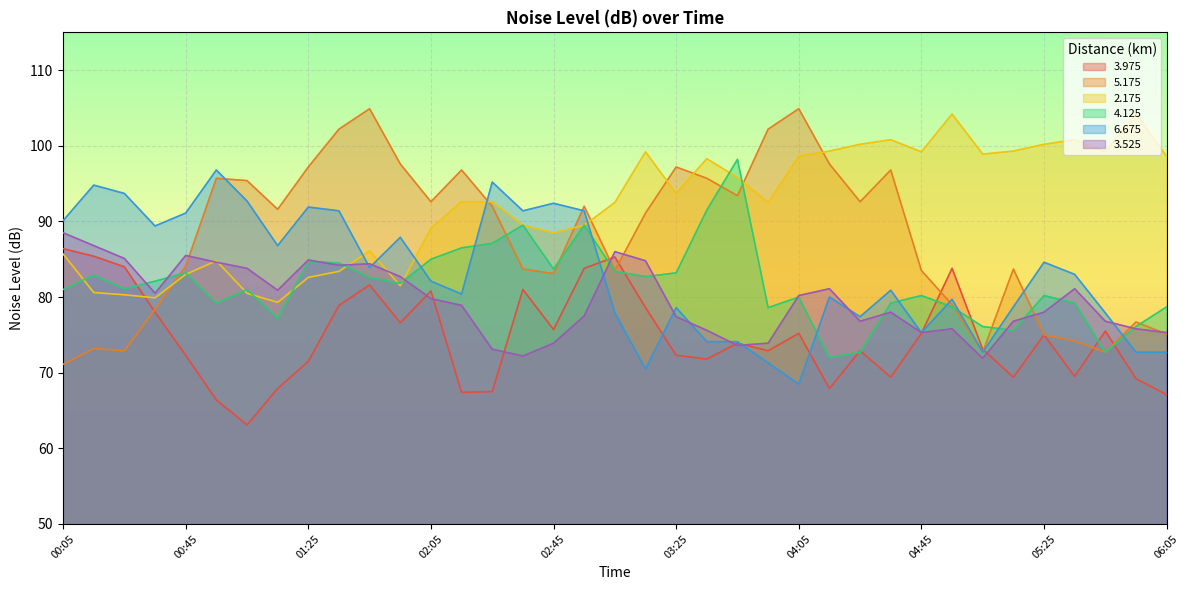

What is the label of the 30th point from the left?

04:55